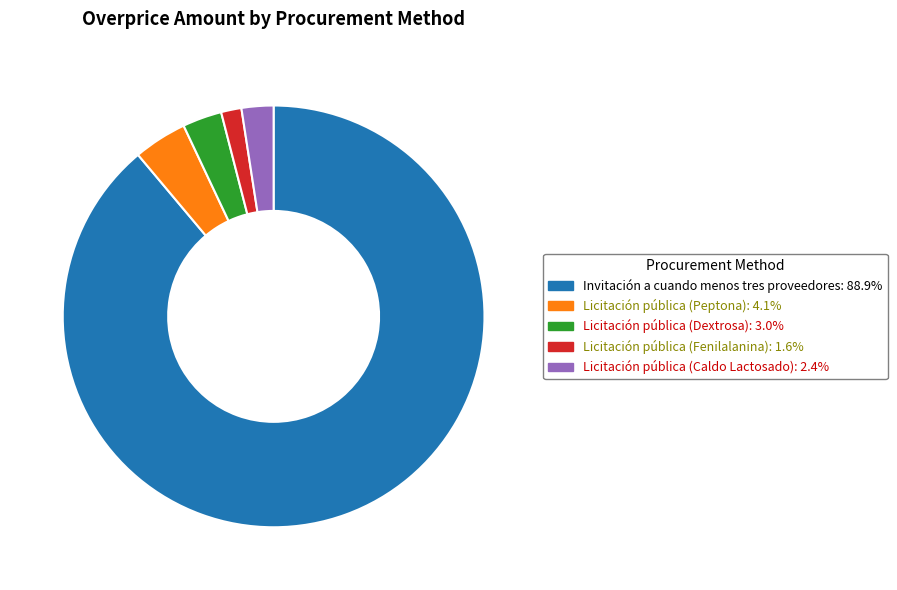

Do Licitación pública (Dextrosa) and Licitación pública (Peptona) together represent more than half of the pie?

No